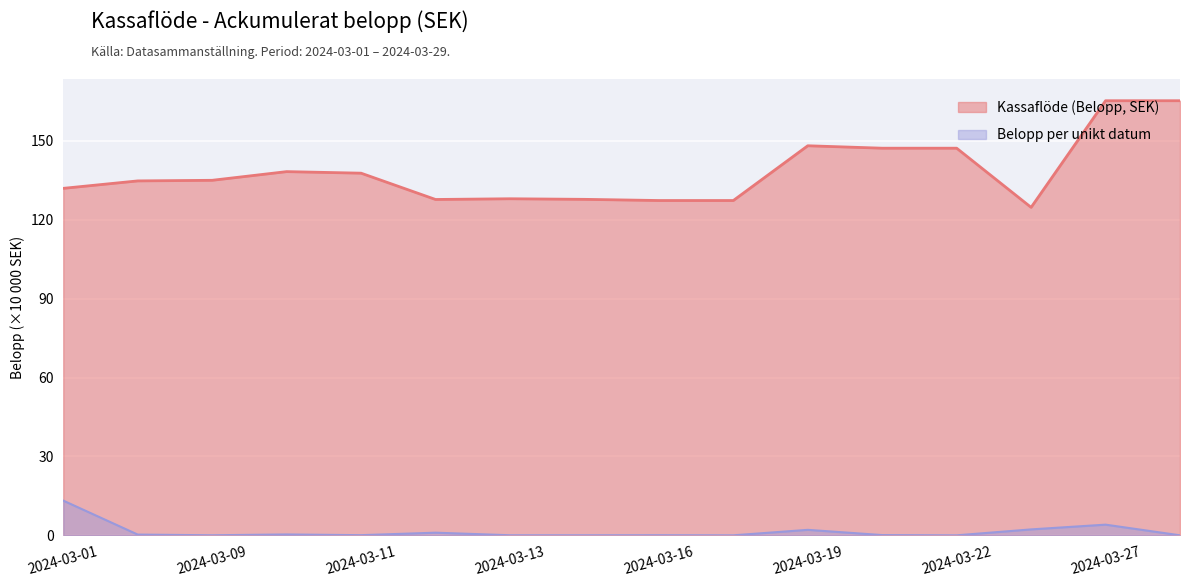

Approximately how many times larger is the value at 2024-03-22 compared to 2024-03-19?

1.0